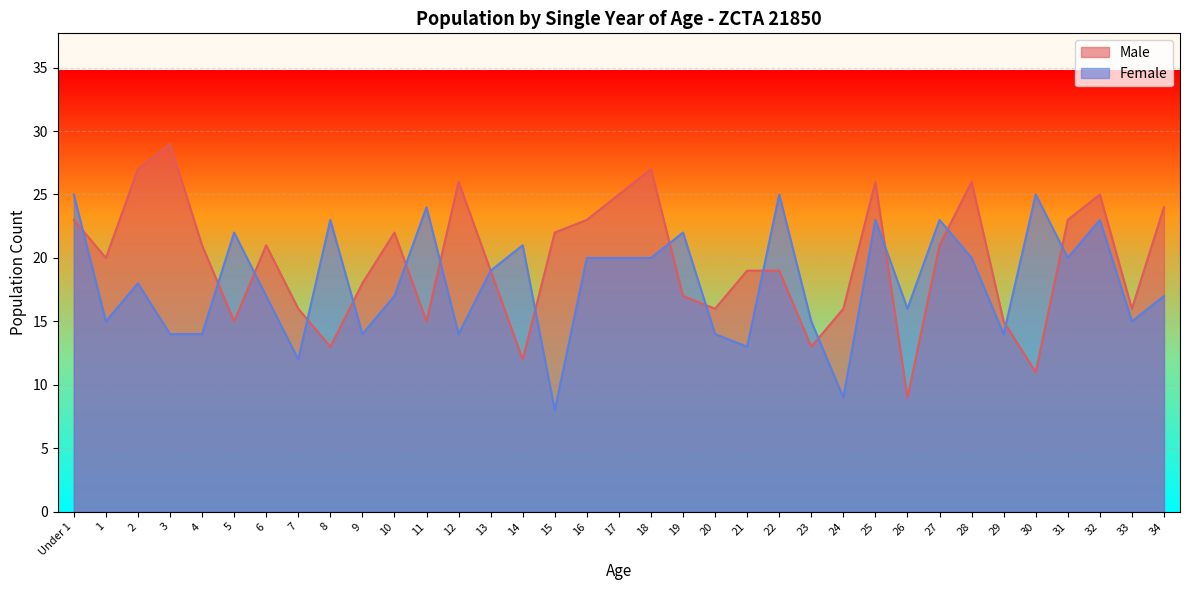

The value of Male at 34 is 24. True or false?

True